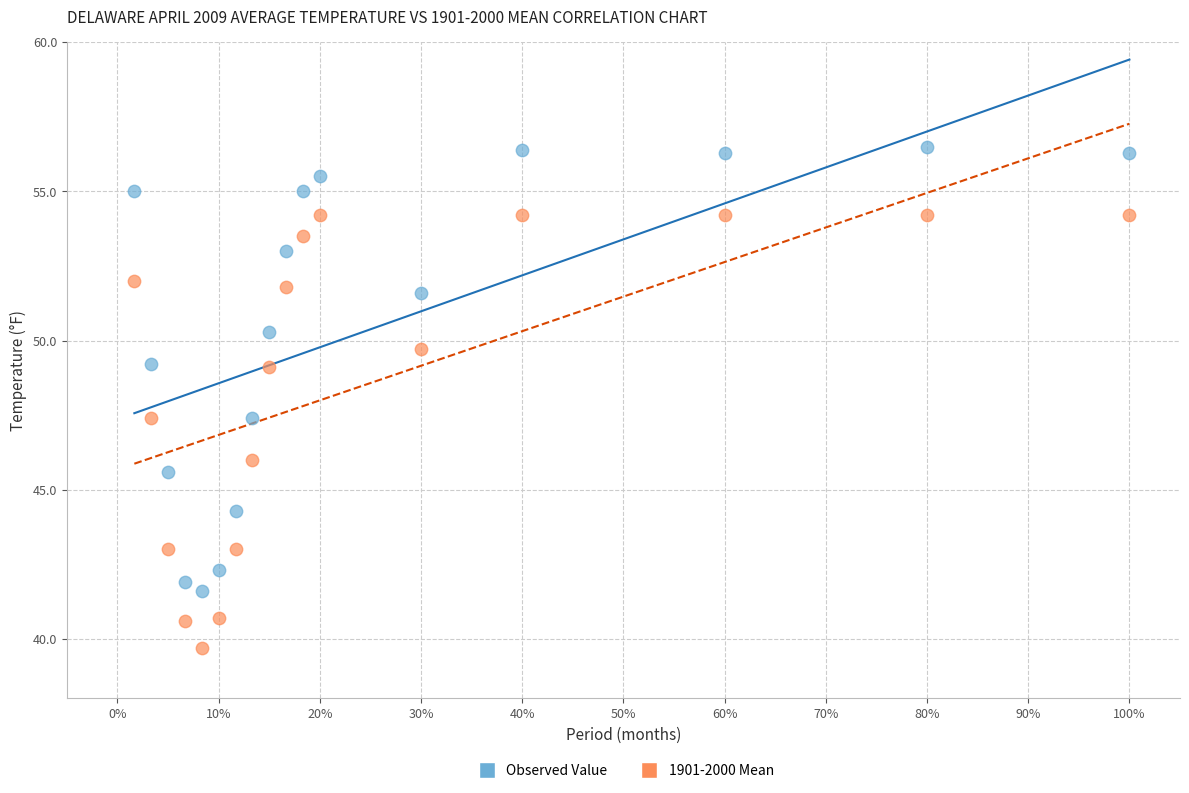

Across all data points, what is the range of Y values (max minus min)?

16.8